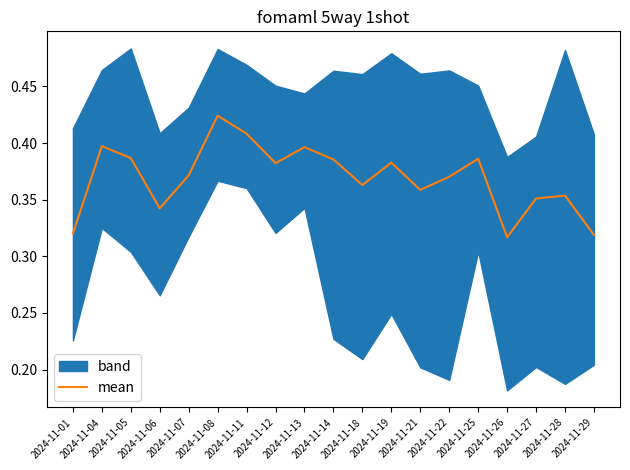

Is it true that the value at 2024-11-13 is 0.7?

False